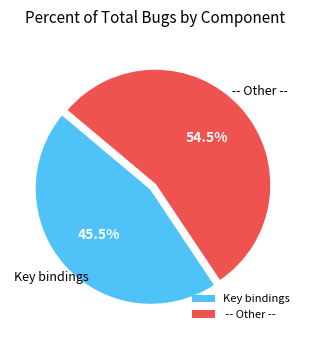

Does any single category account for the majority?

Yes